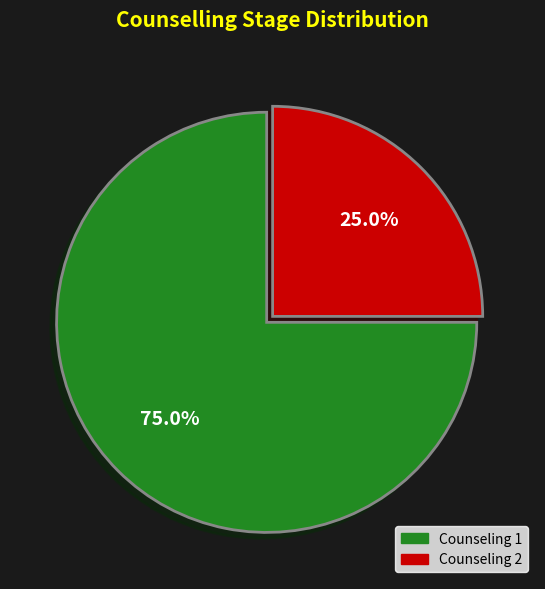

Is there any slice that represents more than half of the pie?

Yes